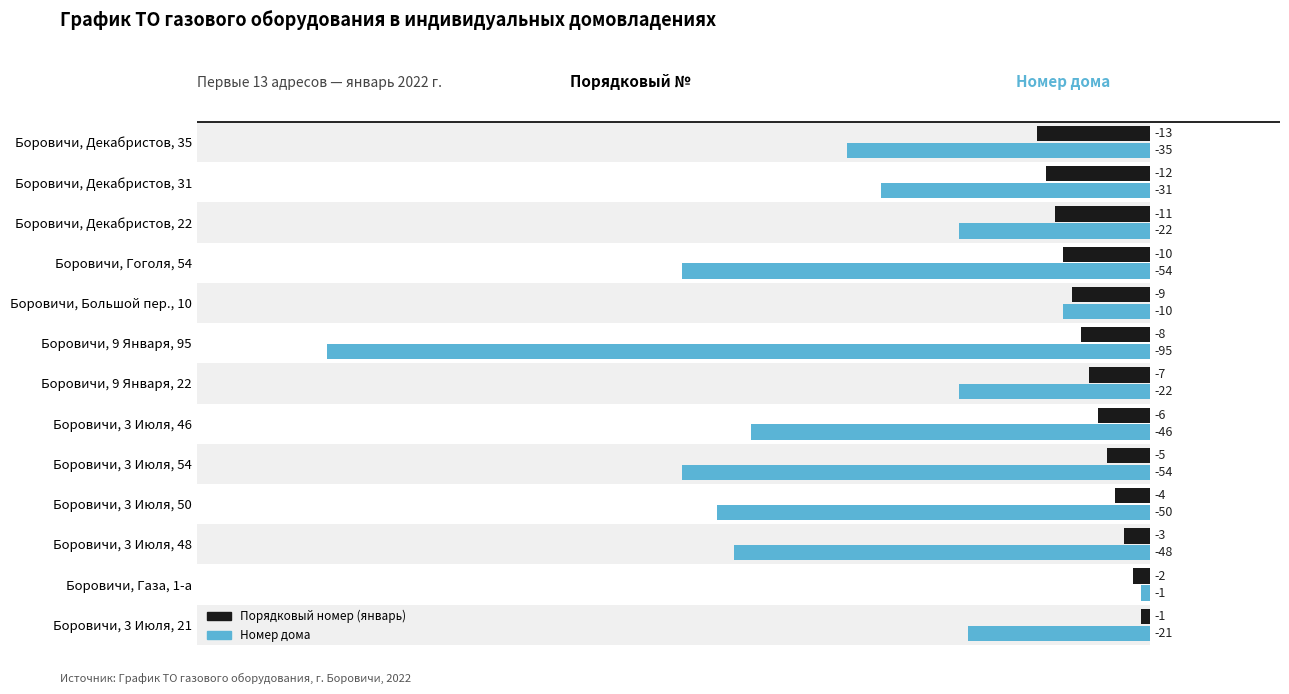

Which series has the largest range (max minus min)?

Номер дома